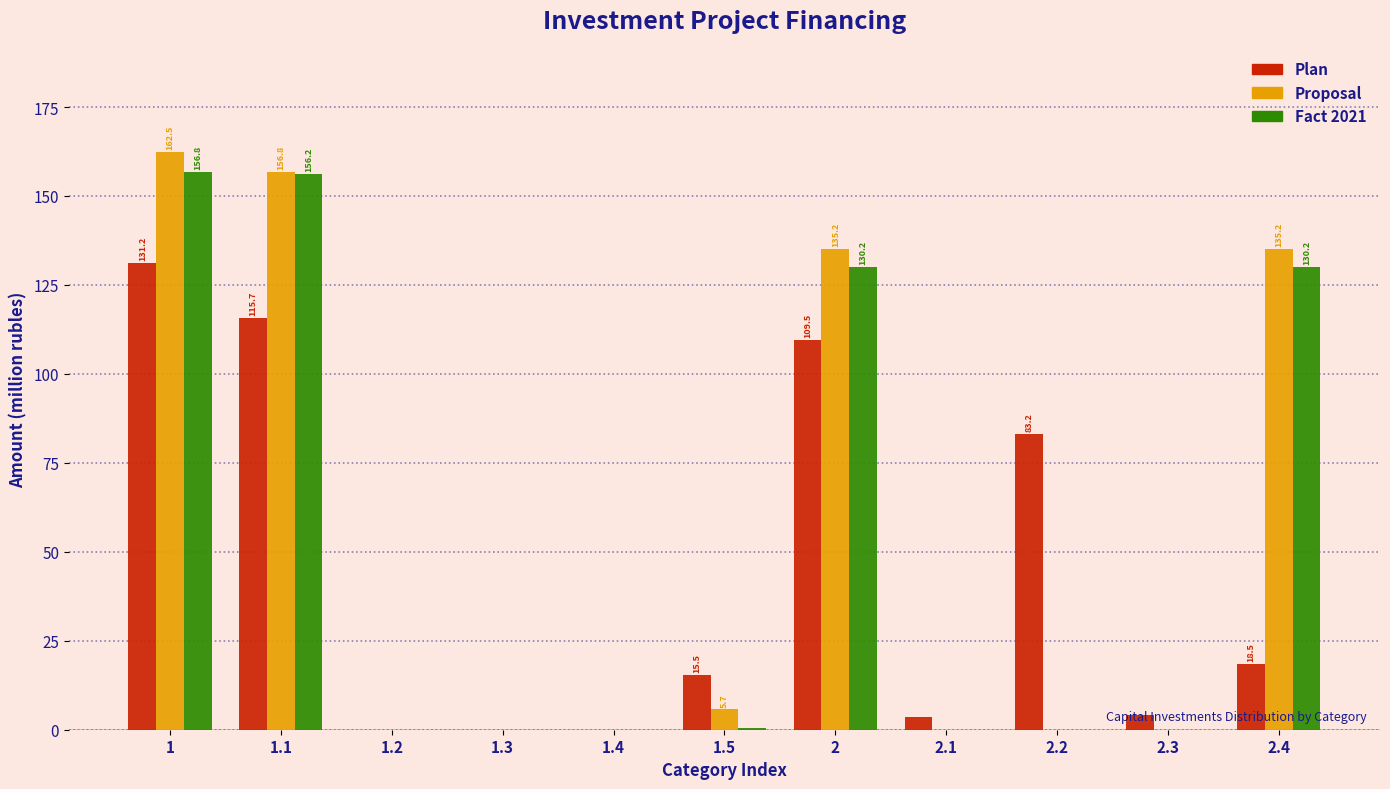

What is the sum of all Plan values?

481.4